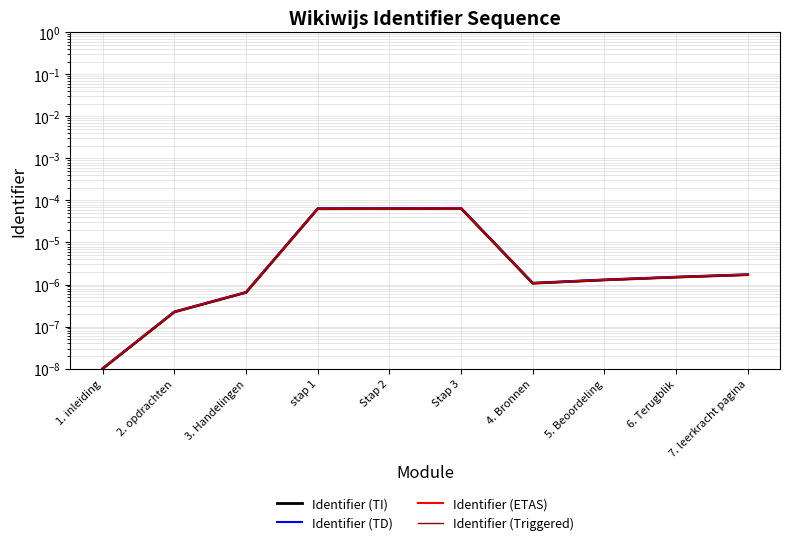

Reading left to right, extract all data points from this chart.

Identifier (TI): 1. inleiding=0.0	2. opdrachten=0.0	3. Handelingen=0.0	stap 1=0.0	Stap 2=0.0	Stap 3=0.0	4. Bronnen=0.0	5. Beoordeling=0.0	6. Terugblik=0.0	7. leerkracht pagina=0.0
Identifier (TD): 1. inleiding=0.0	2. opdrachten=0.0	3. Handelingen=0.0	stap 1=0.0	Stap 2=0.0	Stap 3=0.0	4. Bronnen=0.0	5. Beoordeling=0.0	6. Terugblik=0.0	7. leerkracht pagina=0.0
Identifier (ETAS): 1. inleiding=0.0	2. opdrachten=0.0	3. Handelingen=0.0	stap 1=0.0	Stap 2=0.0	Stap 3=0.0	4. Bronnen=0.0	5. Beoordeling=0.0	6. Terugblik=0.0	7. leerkracht pagina=0.0
Identifier (Triggered): 1. inleiding=0.0	2. opdrachten=0.0	3. Handelingen=0.0	stap 1=0.0	Stap 2=0.0	Stap 3=0.0	4. Bronnen=0.0	5. Beoordeling=0.0	6. Terugblik=0.0	7. leerkracht pagina=0.0